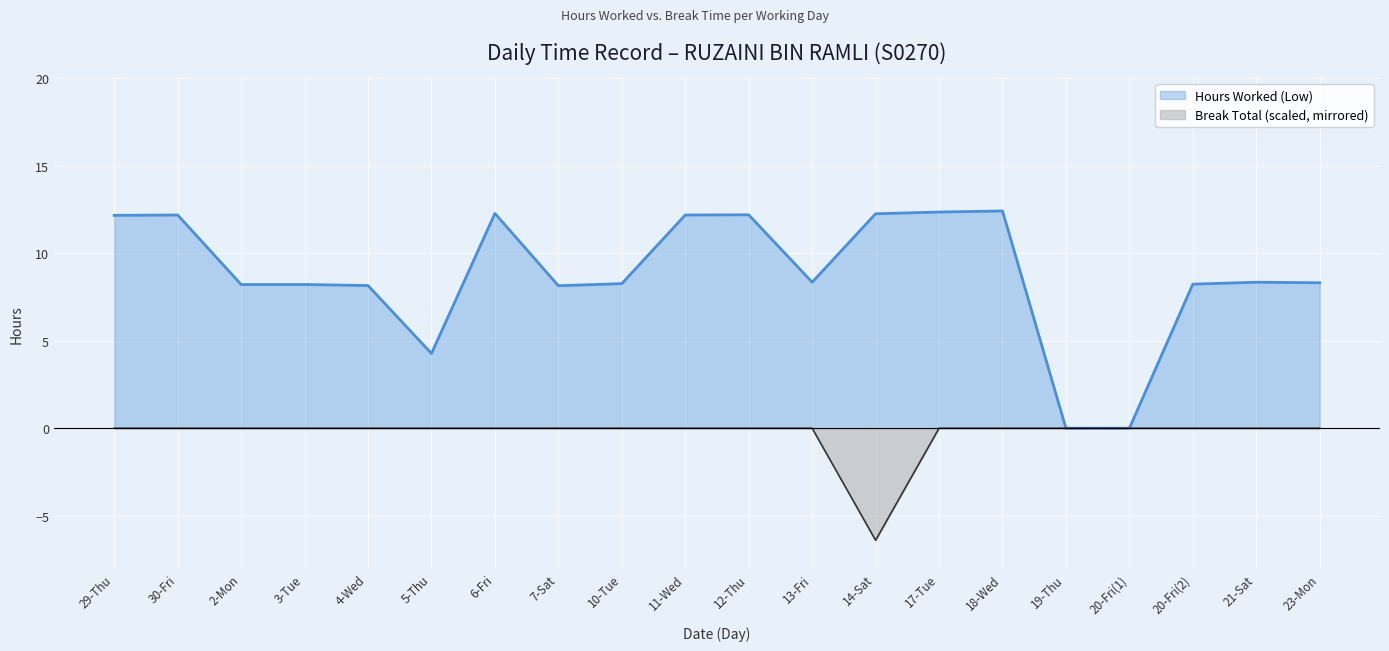

In Hours Worked (Low), how many points are lower than both neighbors (excluding endpoints)?

3